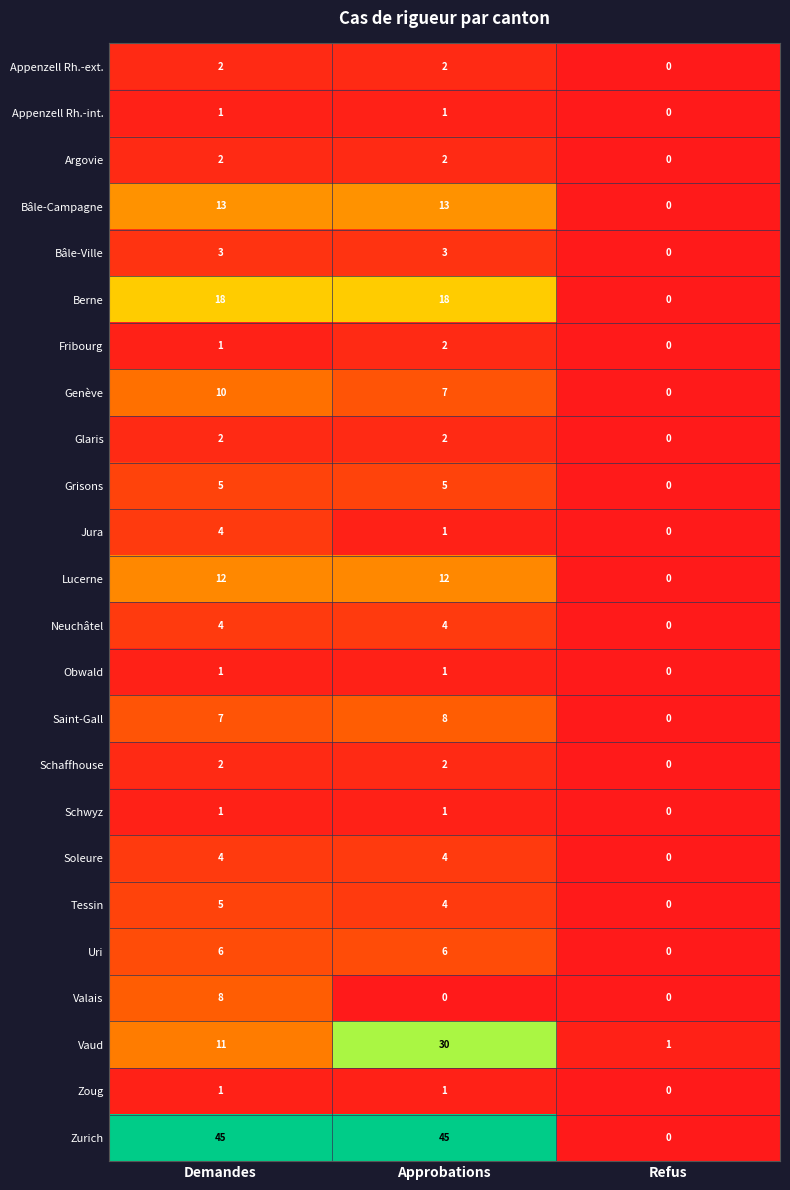

What is the sum of all Soleure values?

8